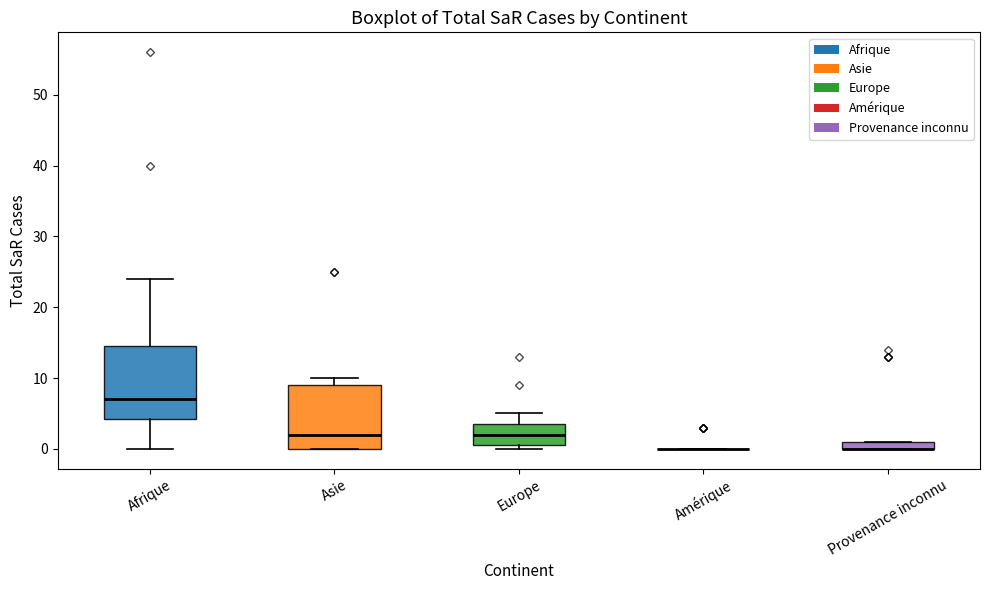

Comparing the boxes themselves (not the whiskers), which one is the tallest?

Afrique